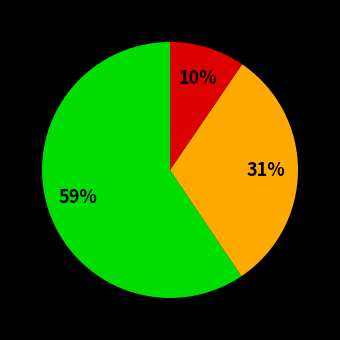

To the nearest percent, what is the average slice percentage?

33%